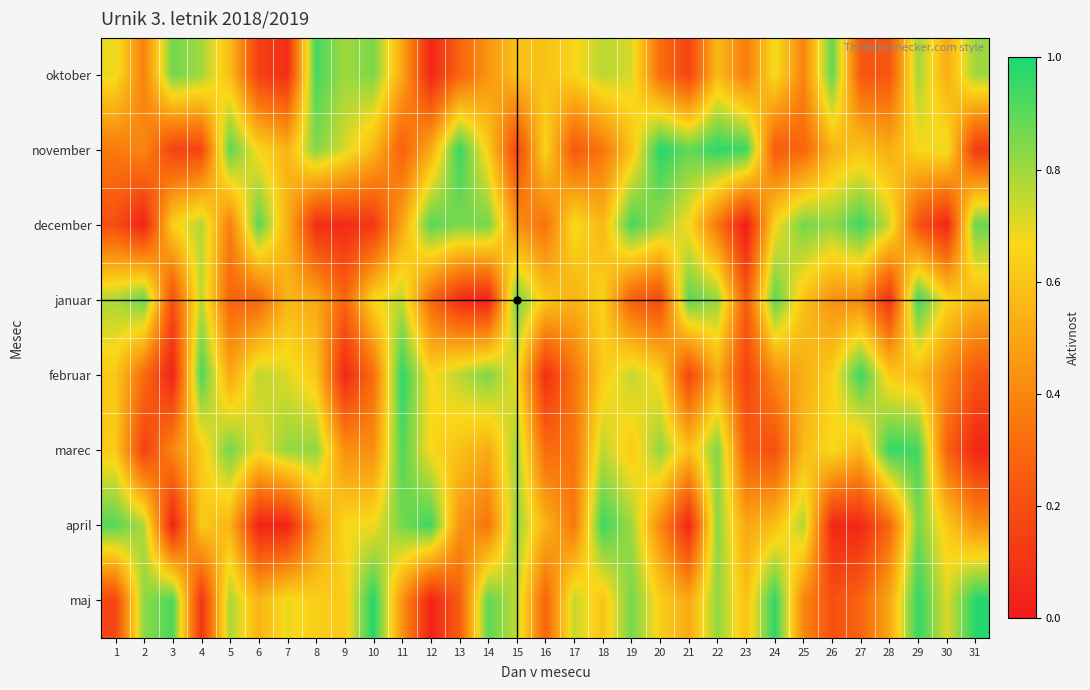

Count the number of categories in the chart.

31